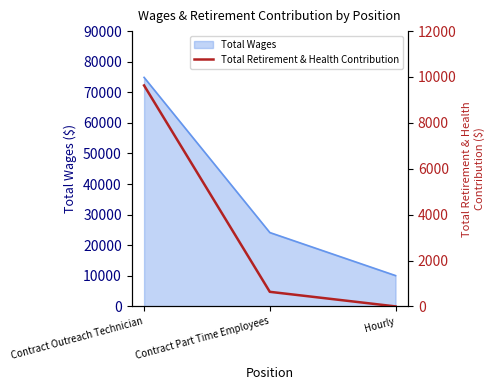

How many data points does each series have?

3